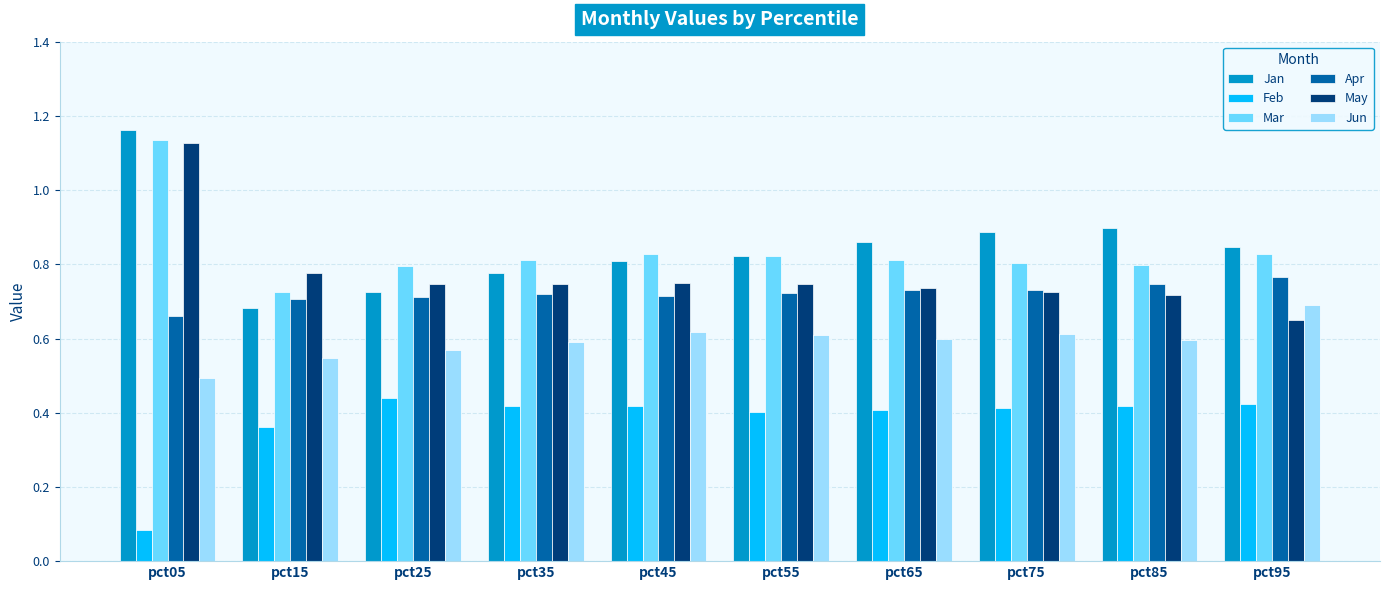

What is the sum of the Apr values at pct75 and pct65?

1.5